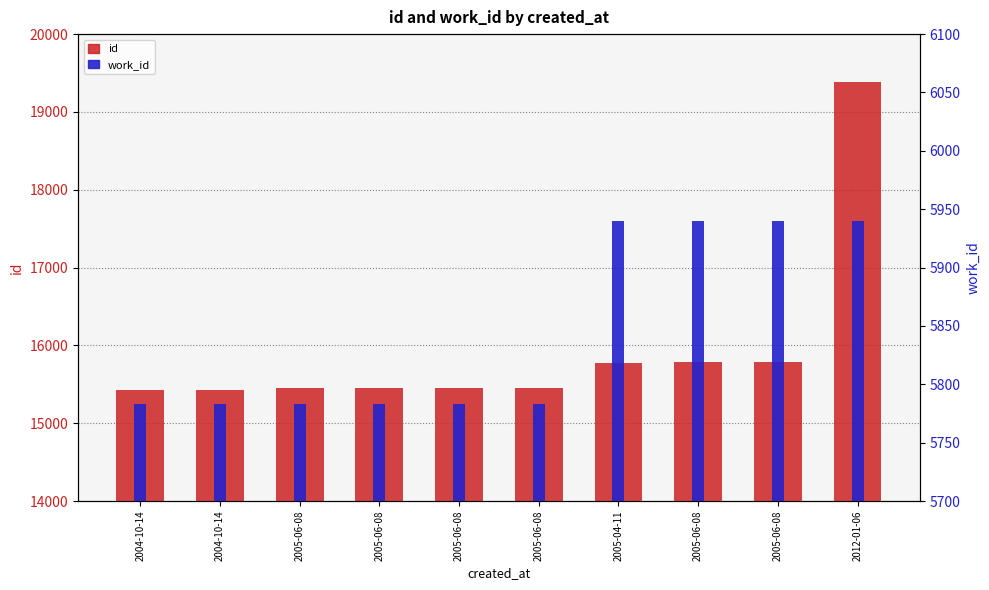

What is the value of the id bar at the 7th from the left?

15775